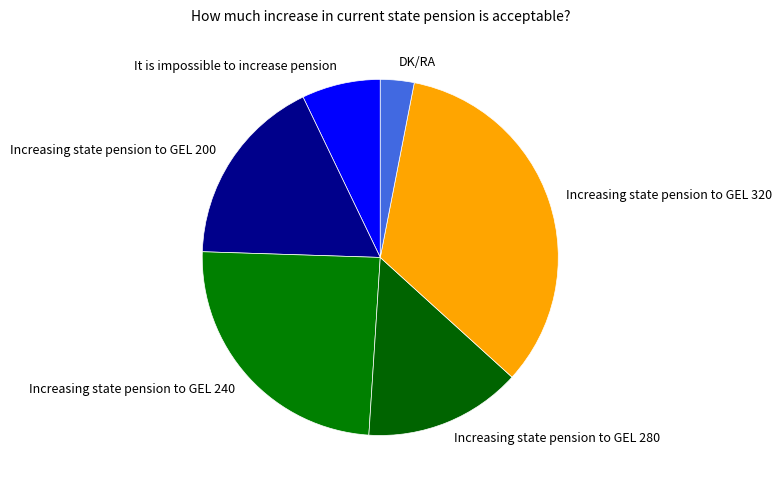

Approximately how many times larger is the value at It is impossible to increase pension compared to DK/RA?

2.3